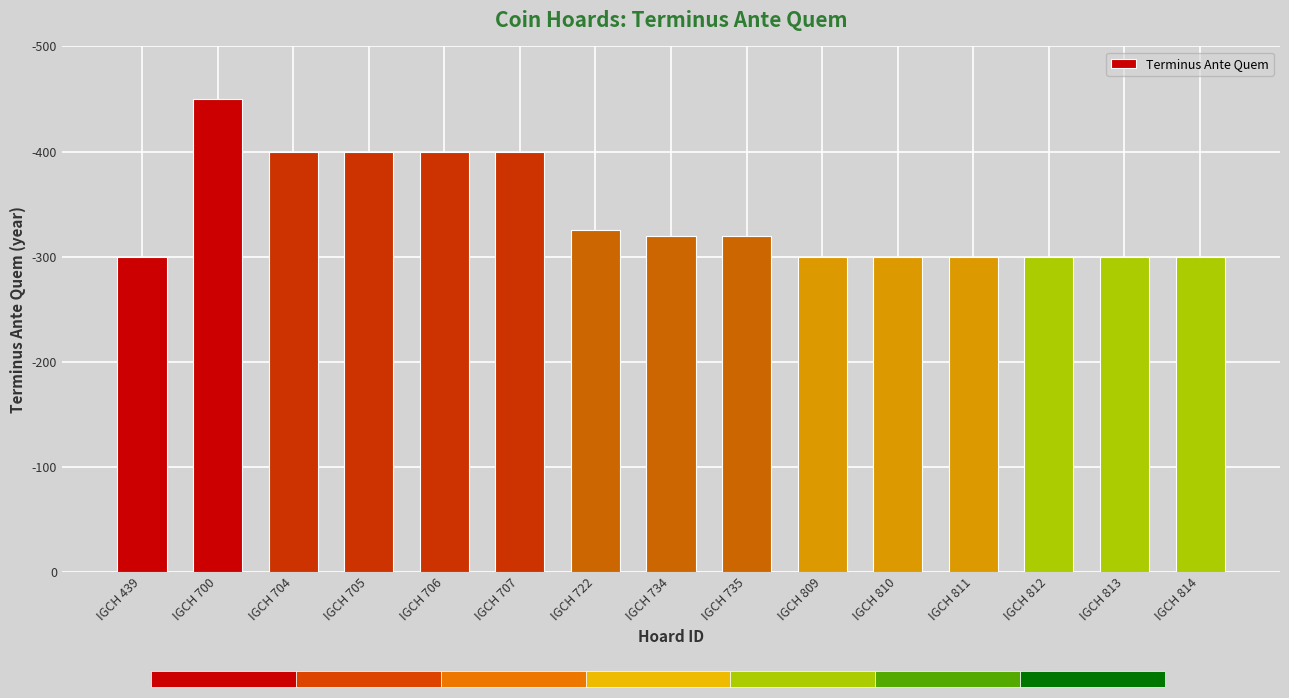

What is the value of the 8th bar from the left?

320